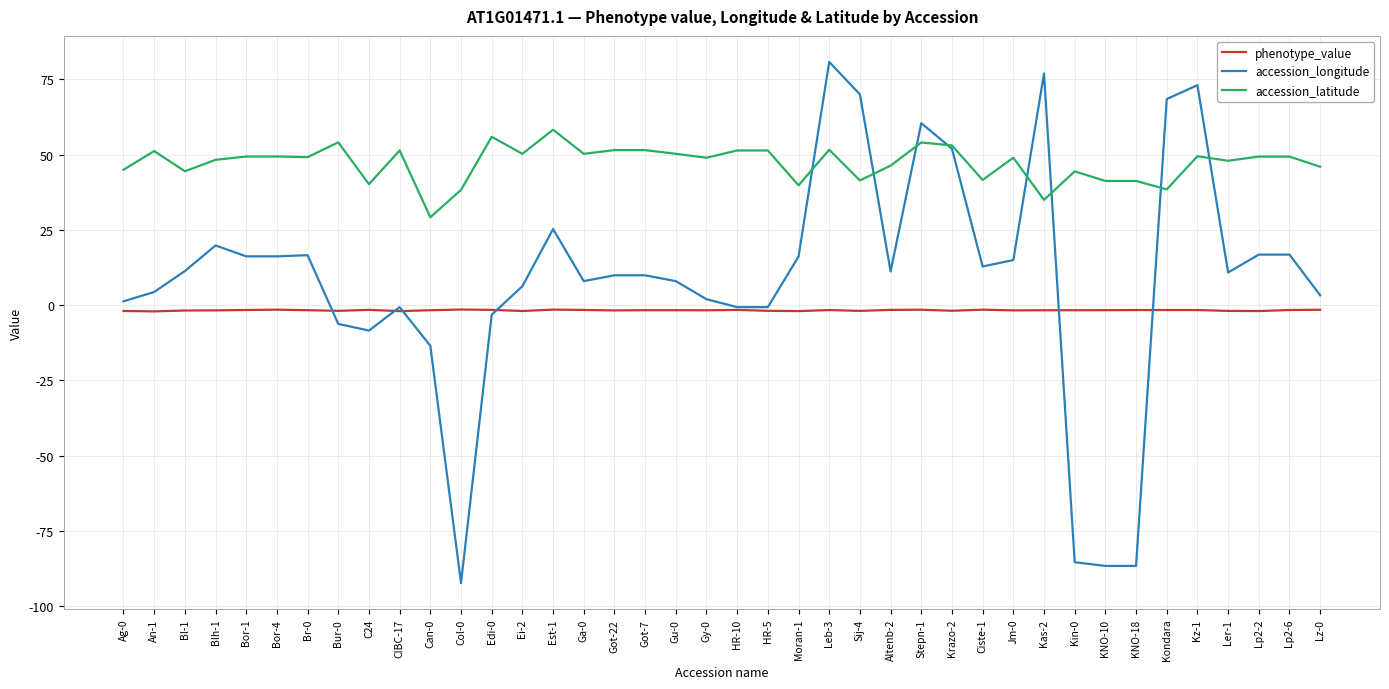

What is the average value of the accession_longitude series?

8.9